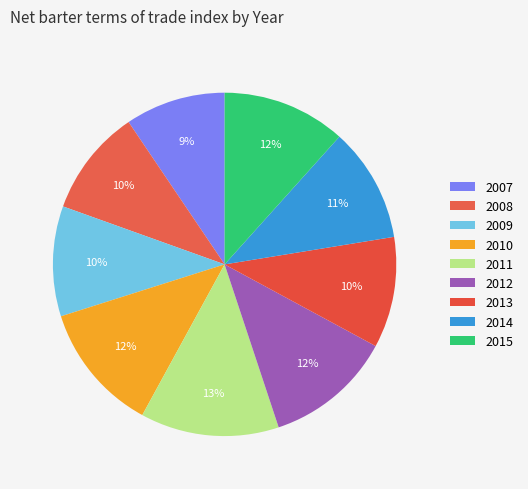

Between 2009 and 2015, which is larger?

2015